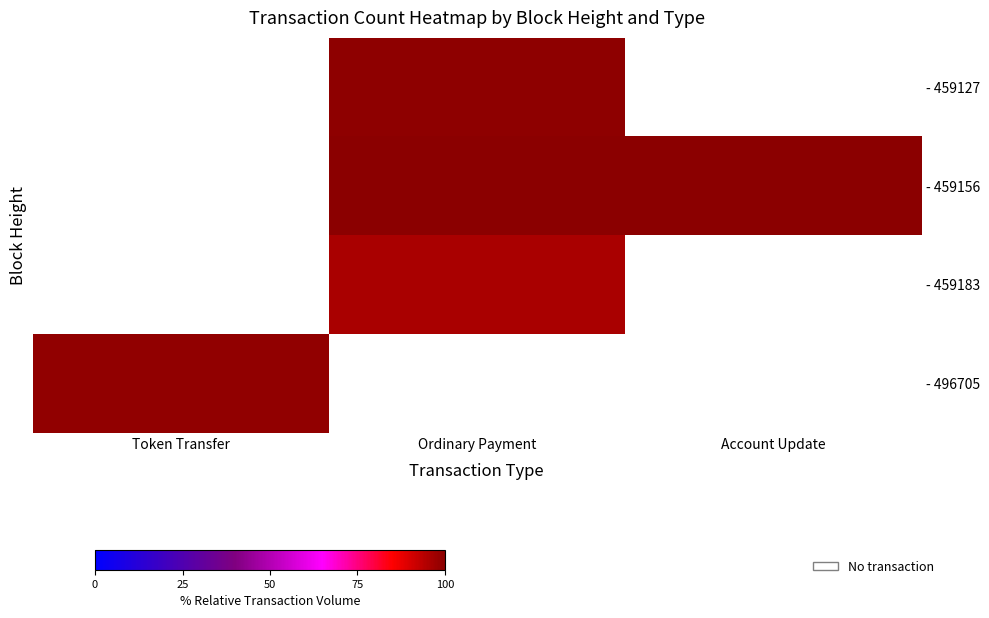

Which category has the lowest value across all series?

Token Transfer